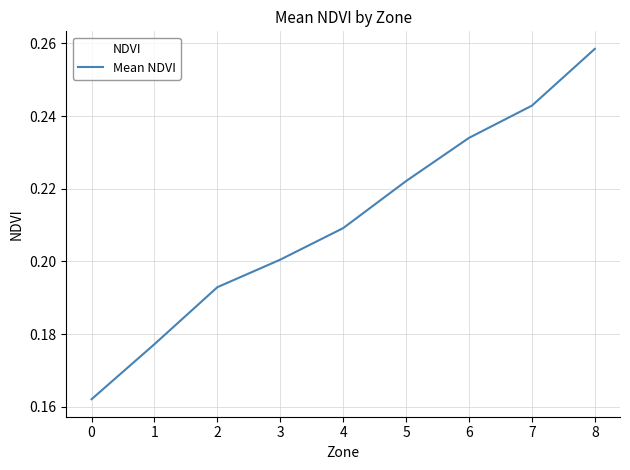

Between 5 and 3, which is larger?

5